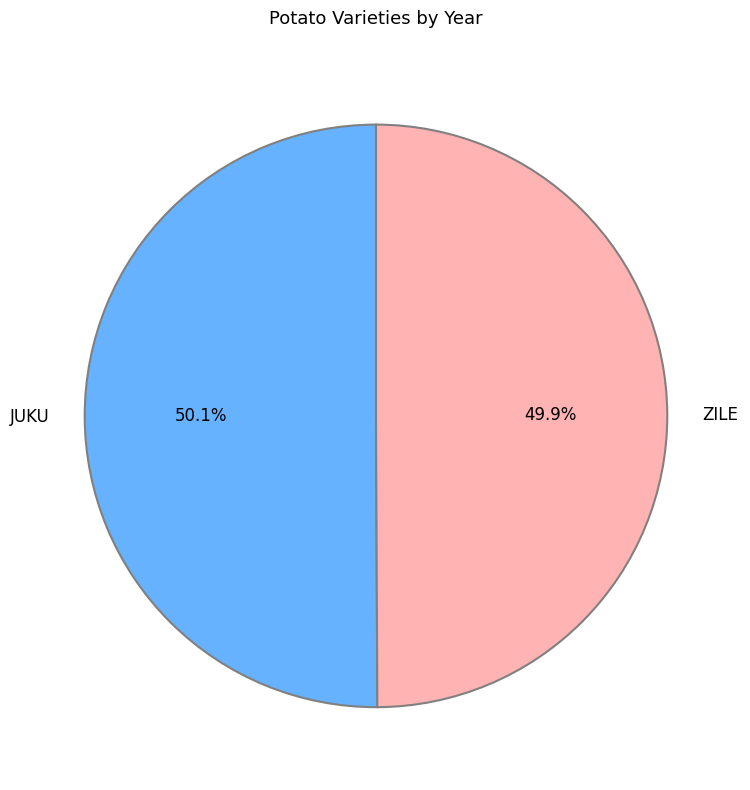

How many slices are in this pie chart?

2